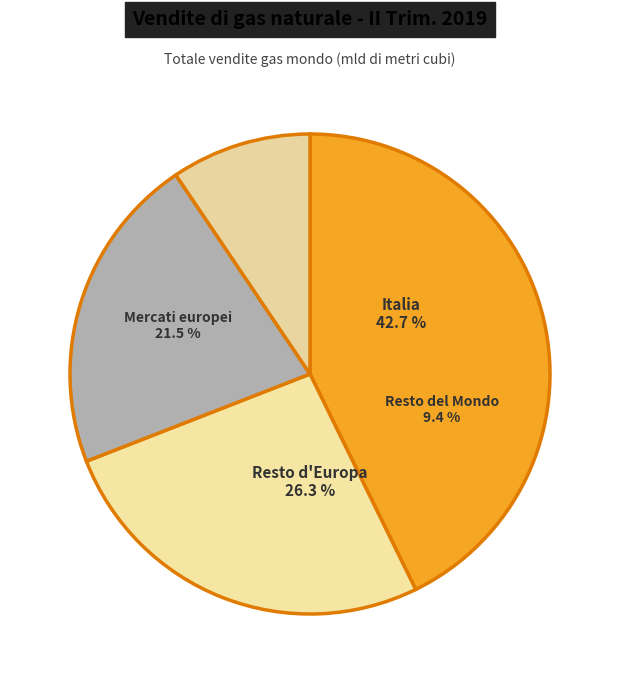

To the nearest percent, what portion does Resto del Mondo represent?

9%